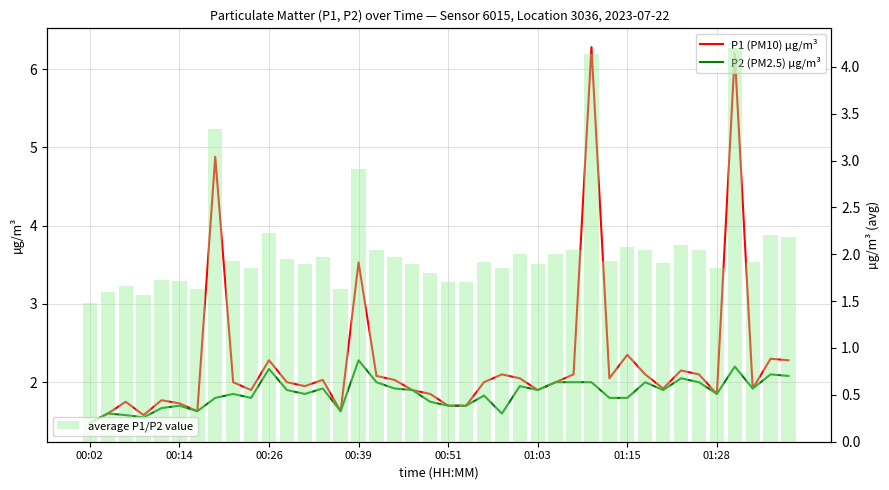

Count the number of categories in the chart.

40